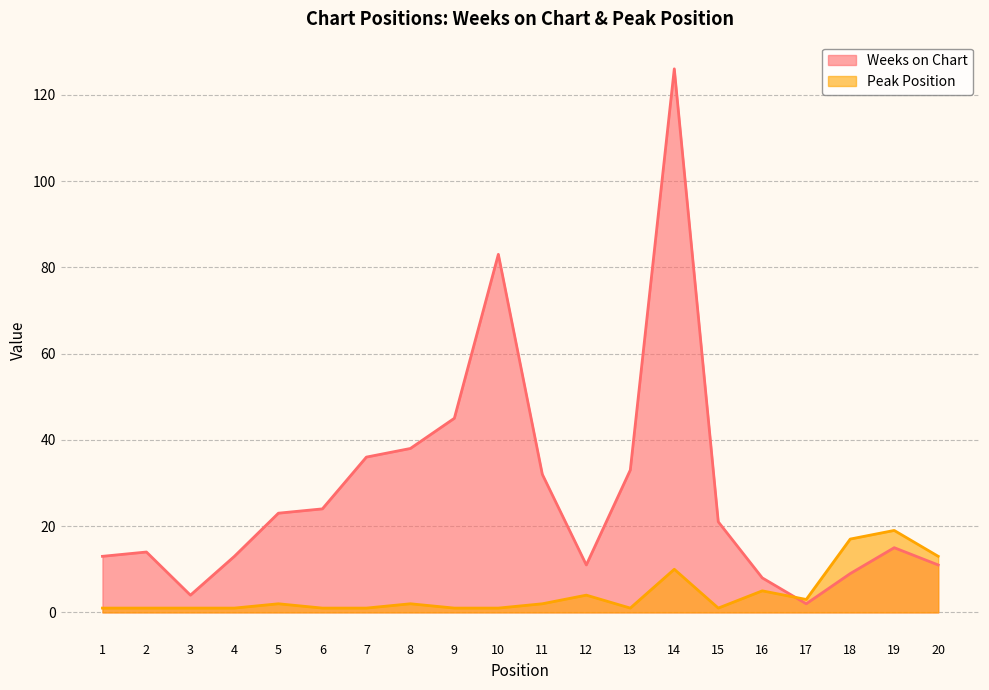

Reading left to right, transcribe all the data shown in this chart.

Weeks on Chart: 1=13	2=14	3=4	4=13	5=23	6=24	7=36	8=38	9=45	10=83	11=32	12=11	13=33	14=126	15=21	16=8	17=2	18=9	19=15	20=11
Peak Position: 1=1	2=1	3=1	4=1	5=2	6=1	7=1	8=2	9=1	10=1	11=2	12=4	13=1	14=10	15=1	16=5	17=3	18=17	19=19	20=13